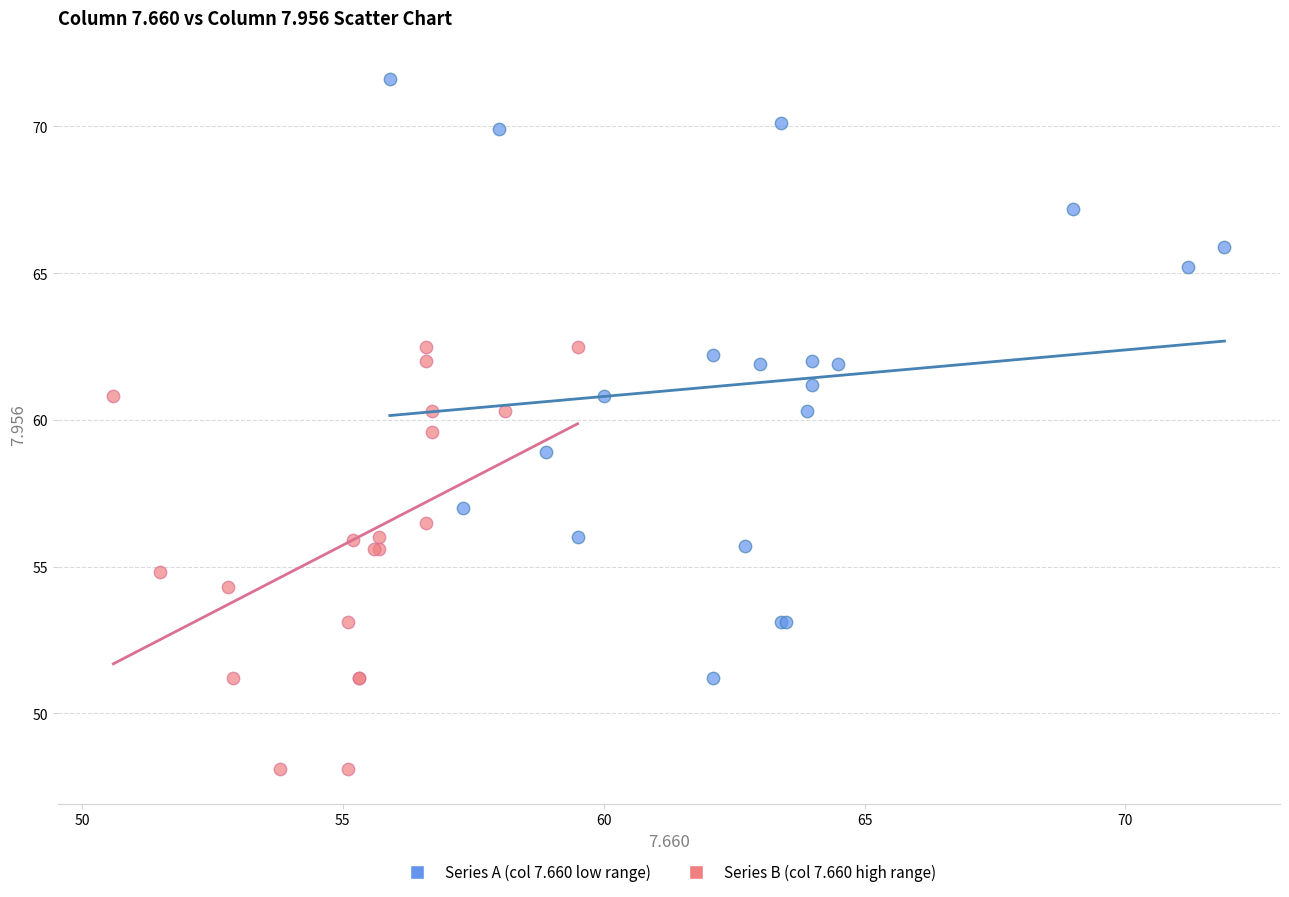

Which series reaches the minimum Y coordinate?

Series B (col 7.660 high range)